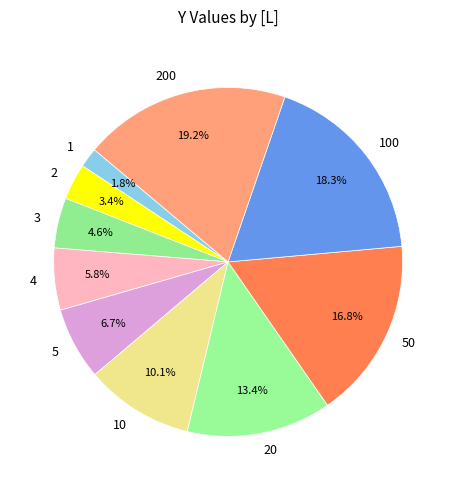

Which has a higher value, 4 or 5?

5